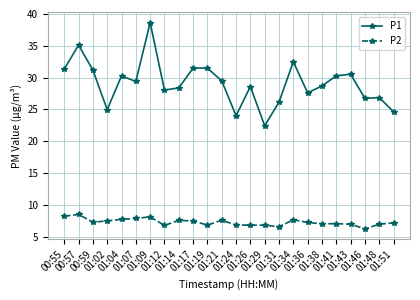

How many data points does each series have?

24